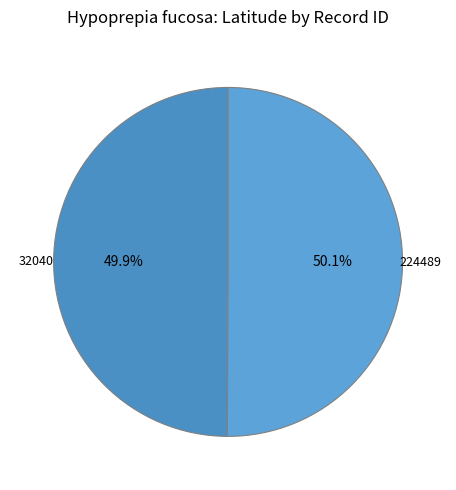

Is the sum of 224489 and 32040 greater than half?

Yes